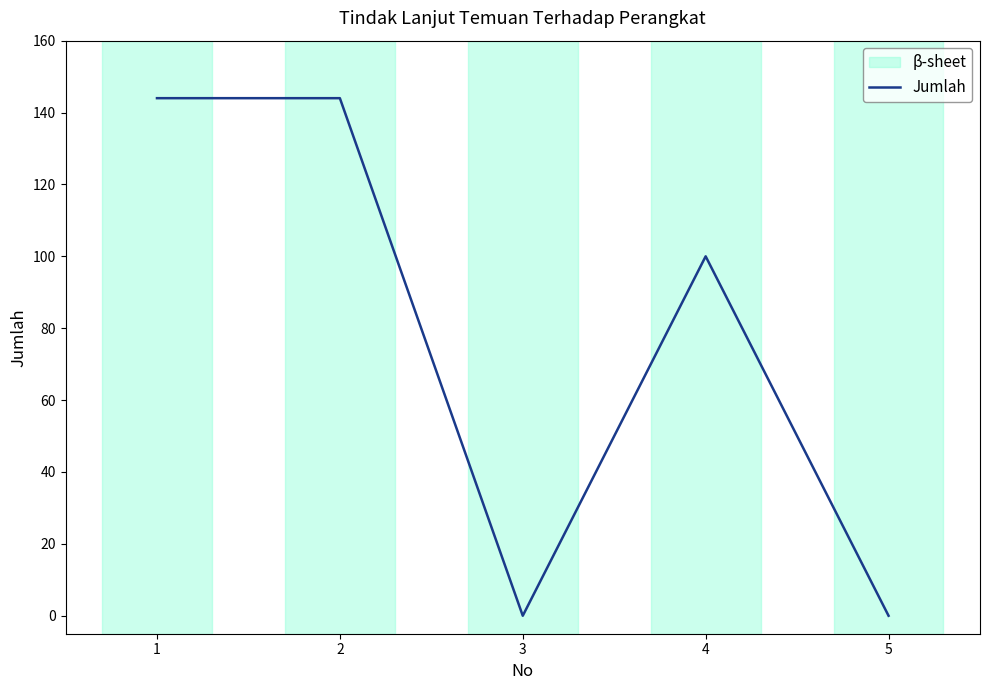

What is the change in value from 1 to 4?

-44